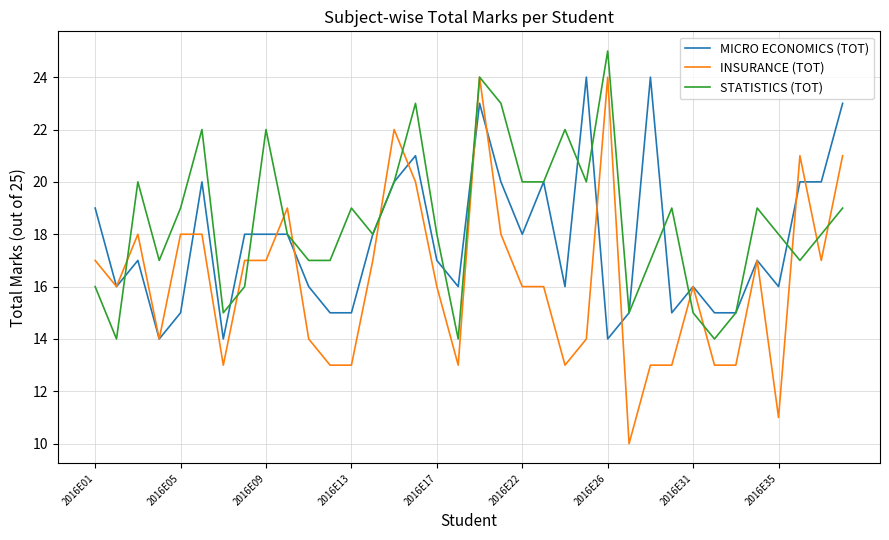

What is the difference between the maximum and second lowest values in the MICRO ECONOMICS (TOT) series?

10